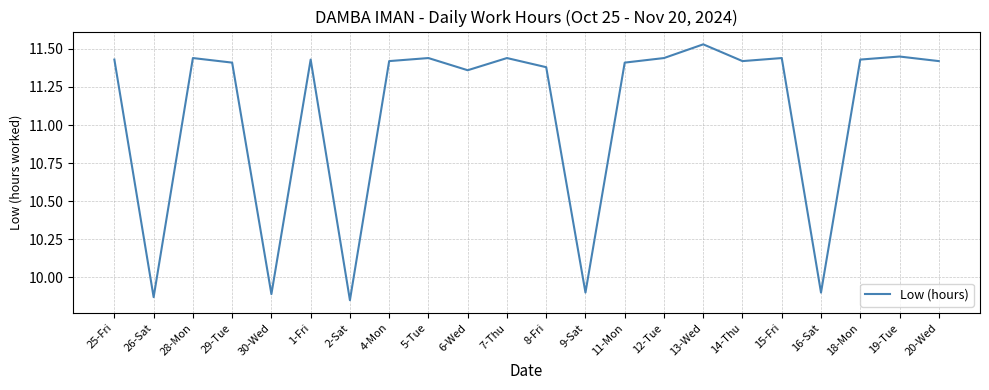

True or false: the data shows 15.5 at 8-Fri.

False